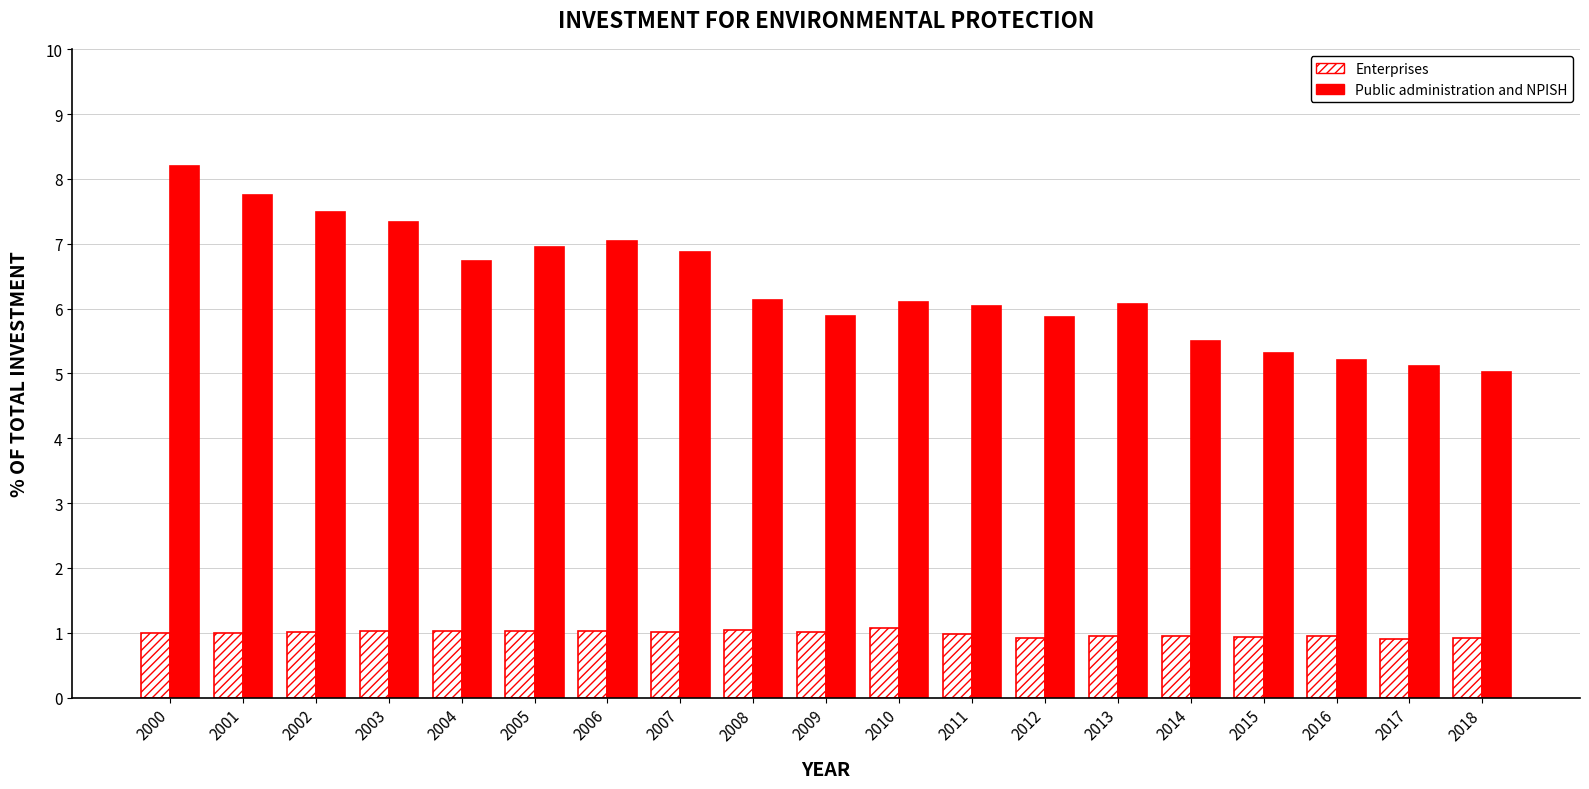

How many distinct data groups are displayed?

2